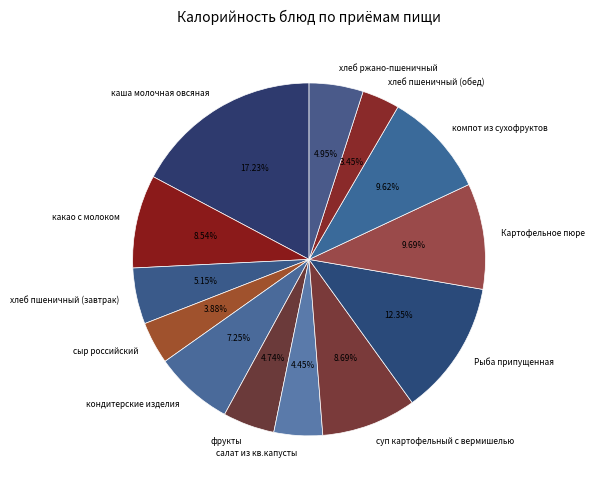

To the nearest percent, what percentage of the pie is сыр российский?

4%